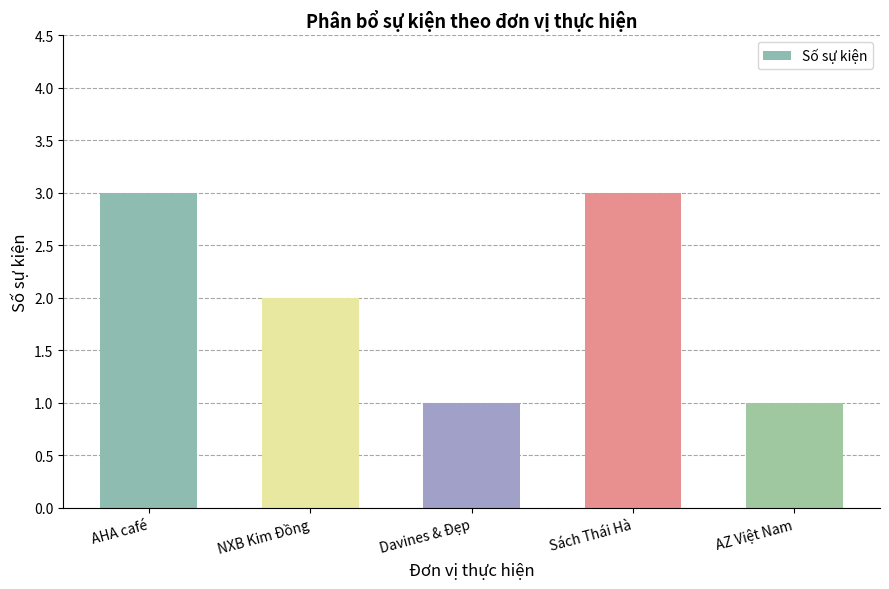

Approximately how many times larger is the value at Davines & Đẹp compared to NXB Kim Đồng?

0.5